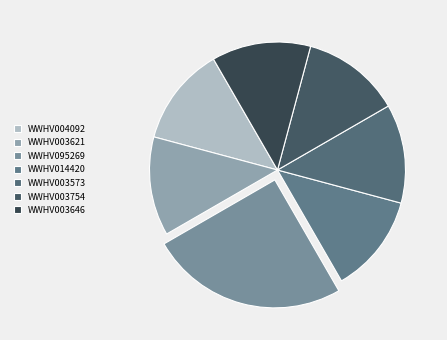

How many segments does this pie chart have?

7